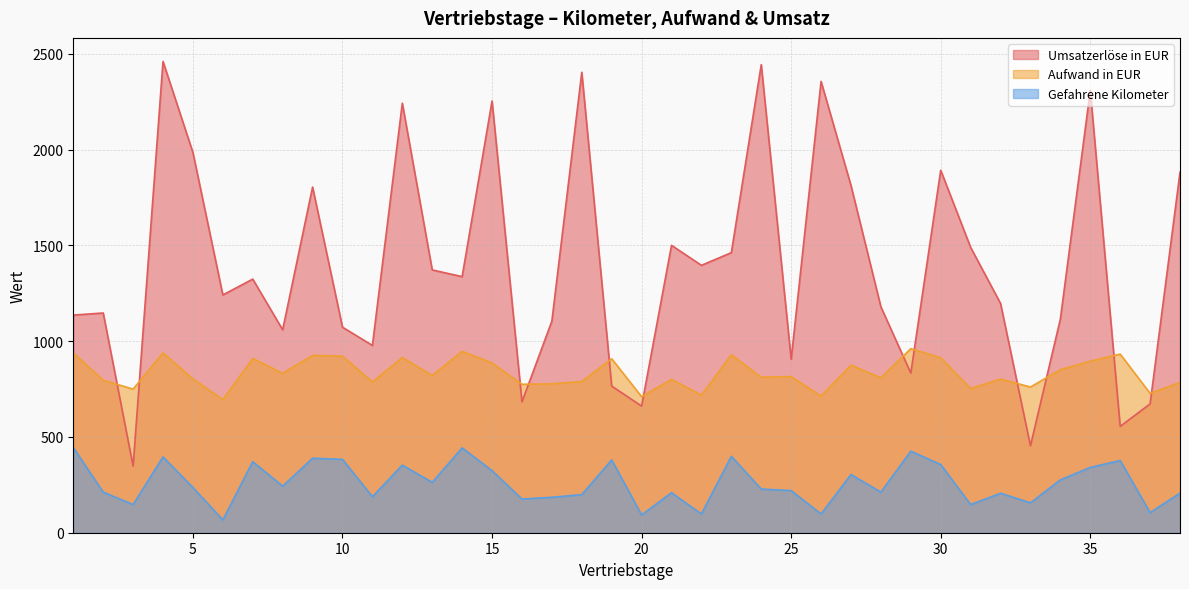

At which label does Umsatzerlöse in EUR first exceed 1324?

4